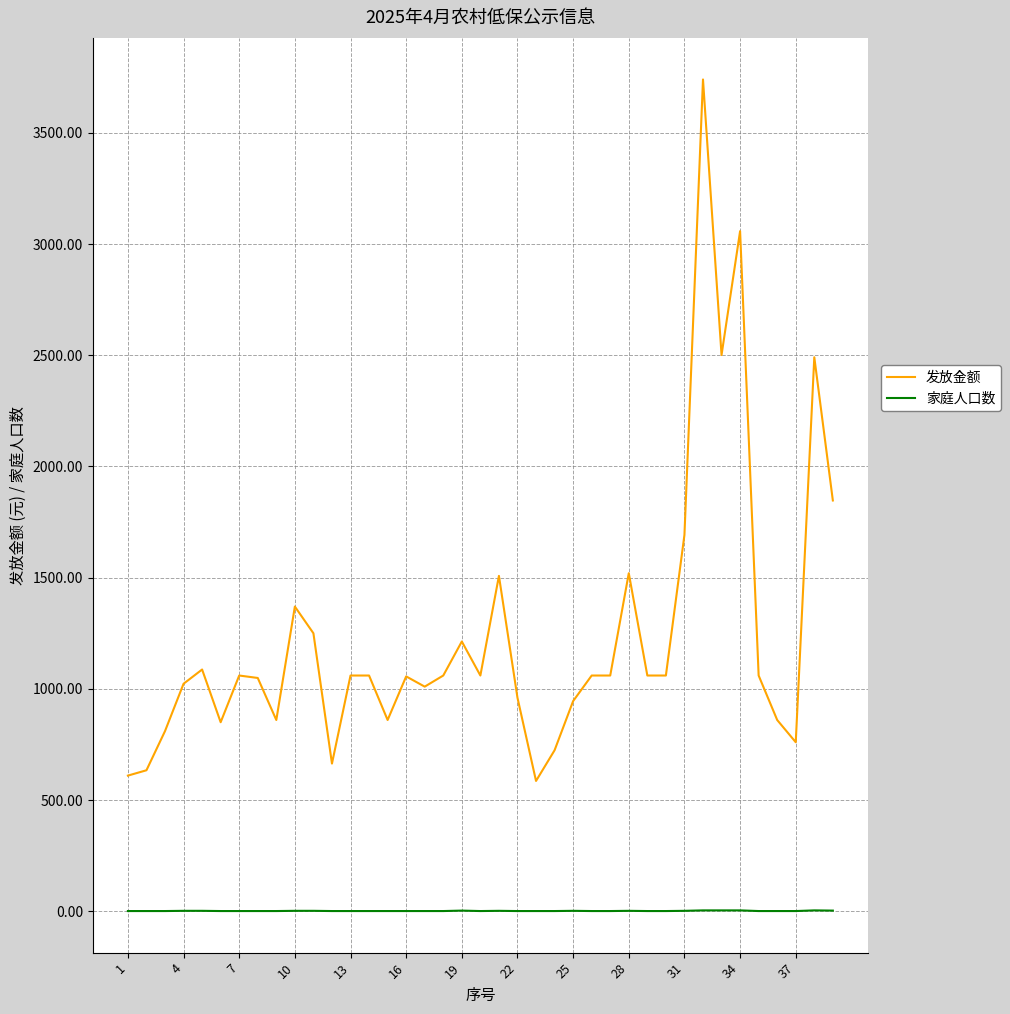

True or false: 发放金额 and 家庭人口数 intersect in this chart.

False